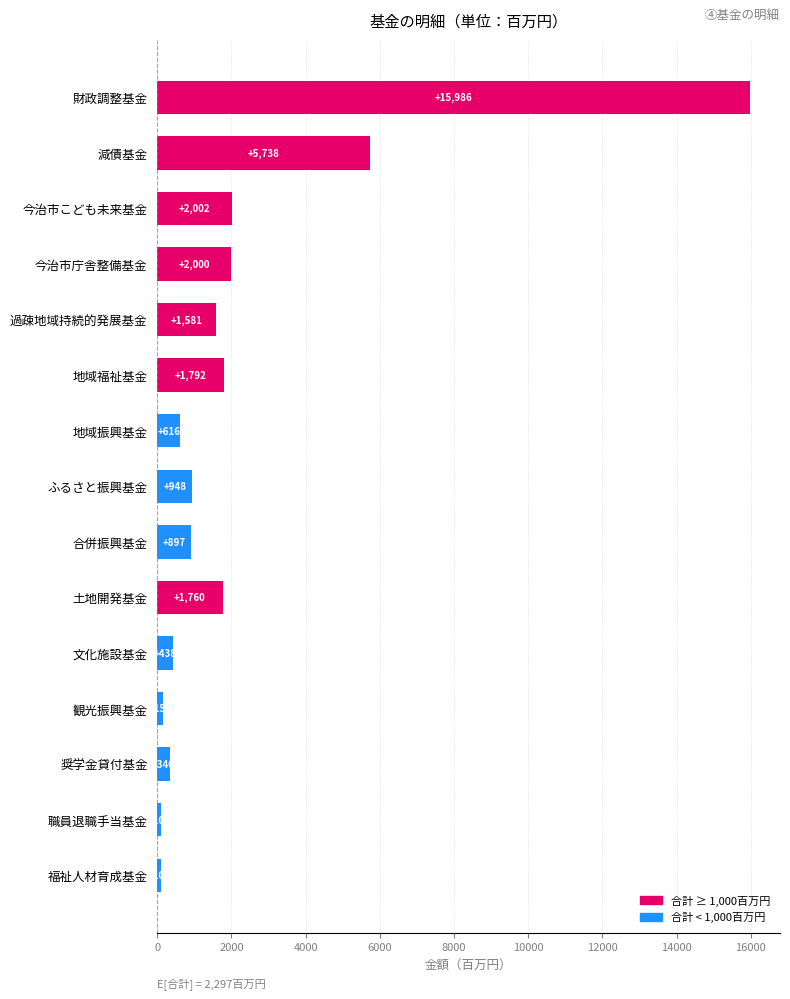

Between 文化施設基金 and 減債基金, which is larger?

減債基金